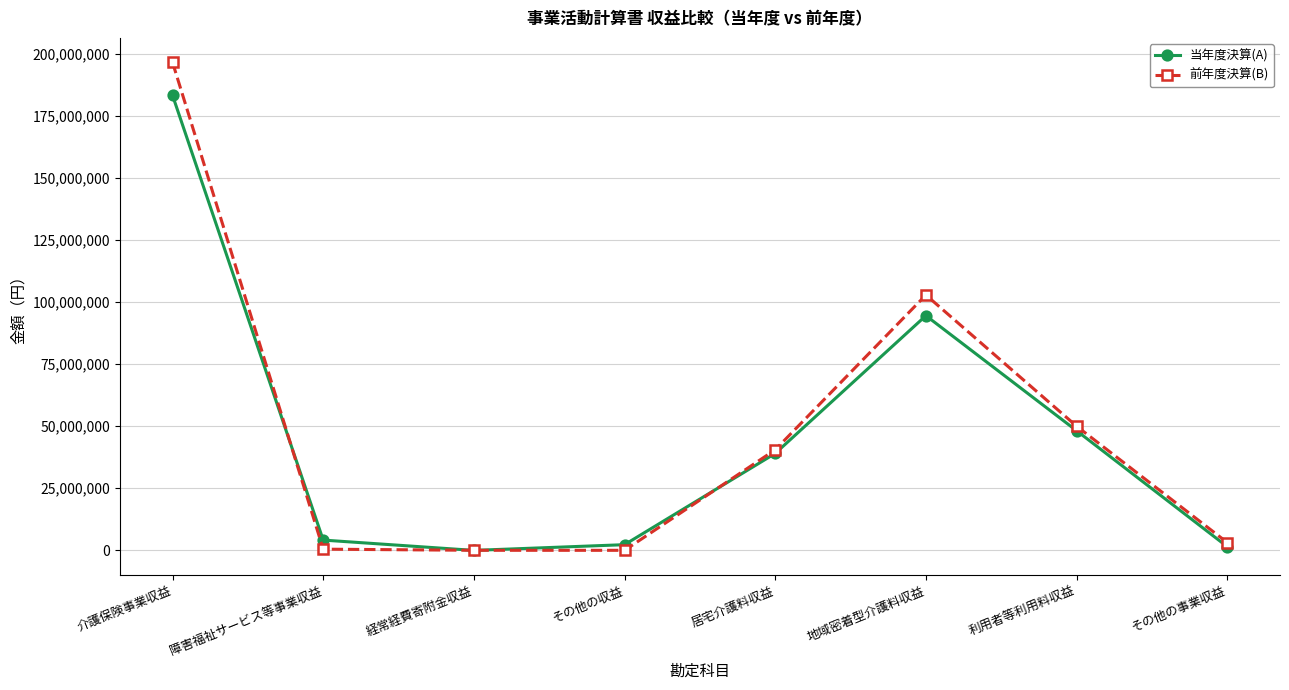

At which category does the chart reach its peak across all series?

介護保険事業収益